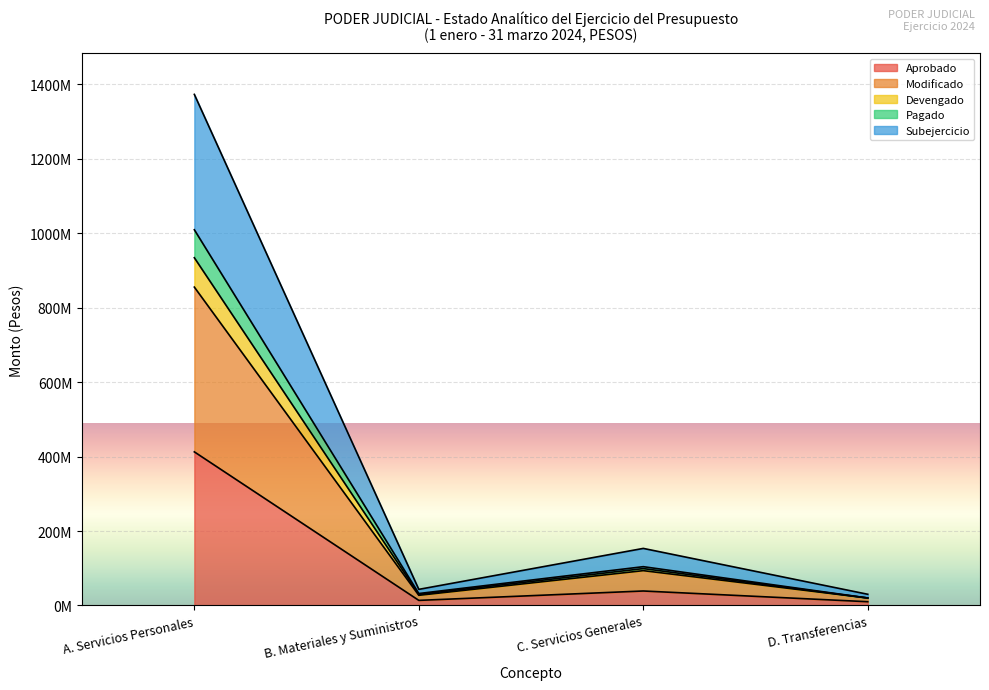

True or false: Aprobado and Modificado intersect in this chart.

False